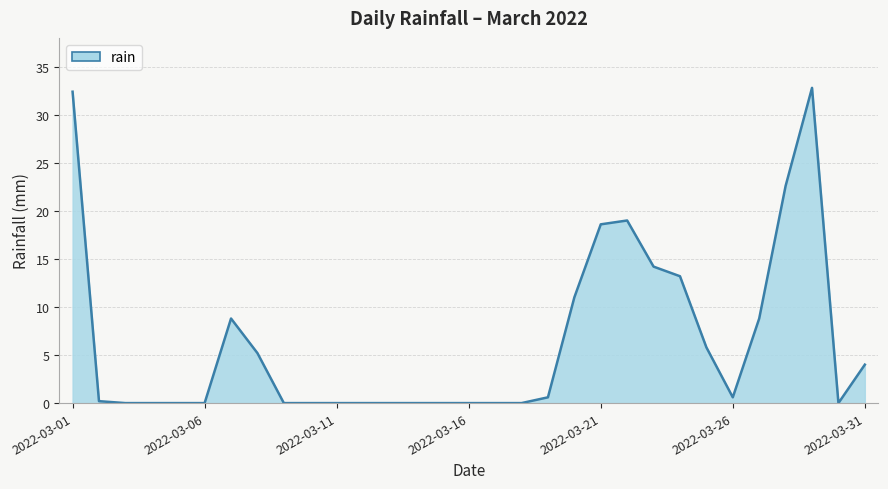

What is the difference between the maximum and minimum values?

32.8